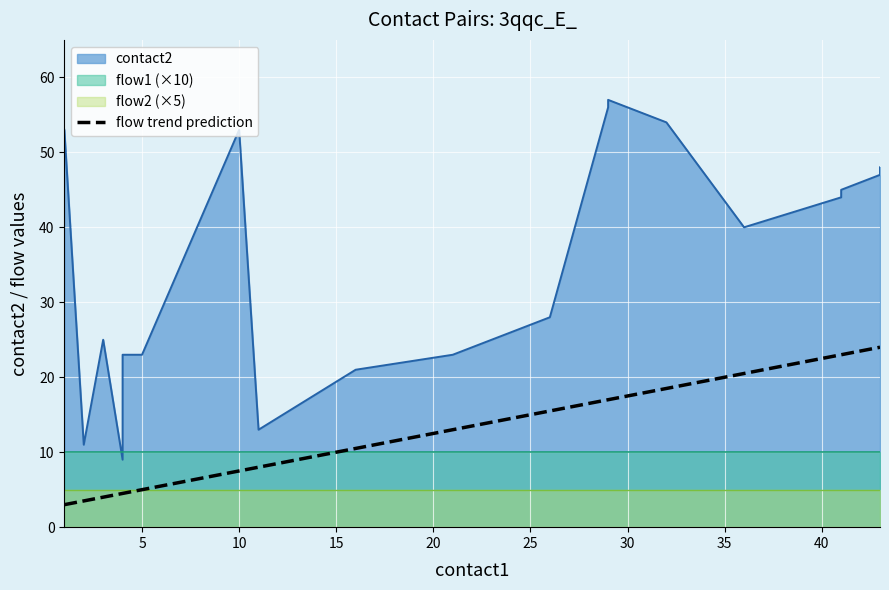

What is the total value across all series at 16?

23